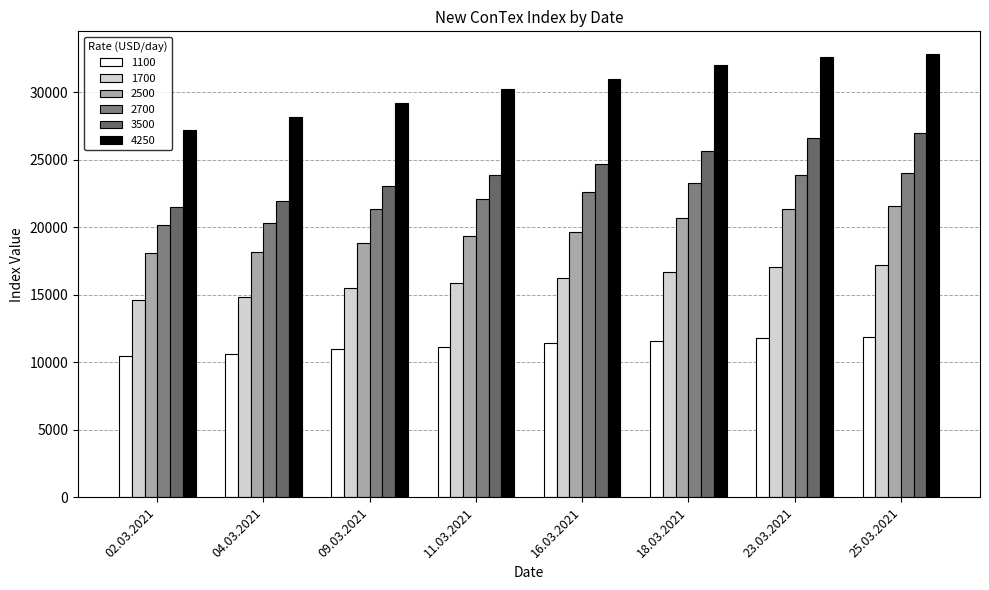

What is the label of the 3rd bar from the right?

18.03.2021